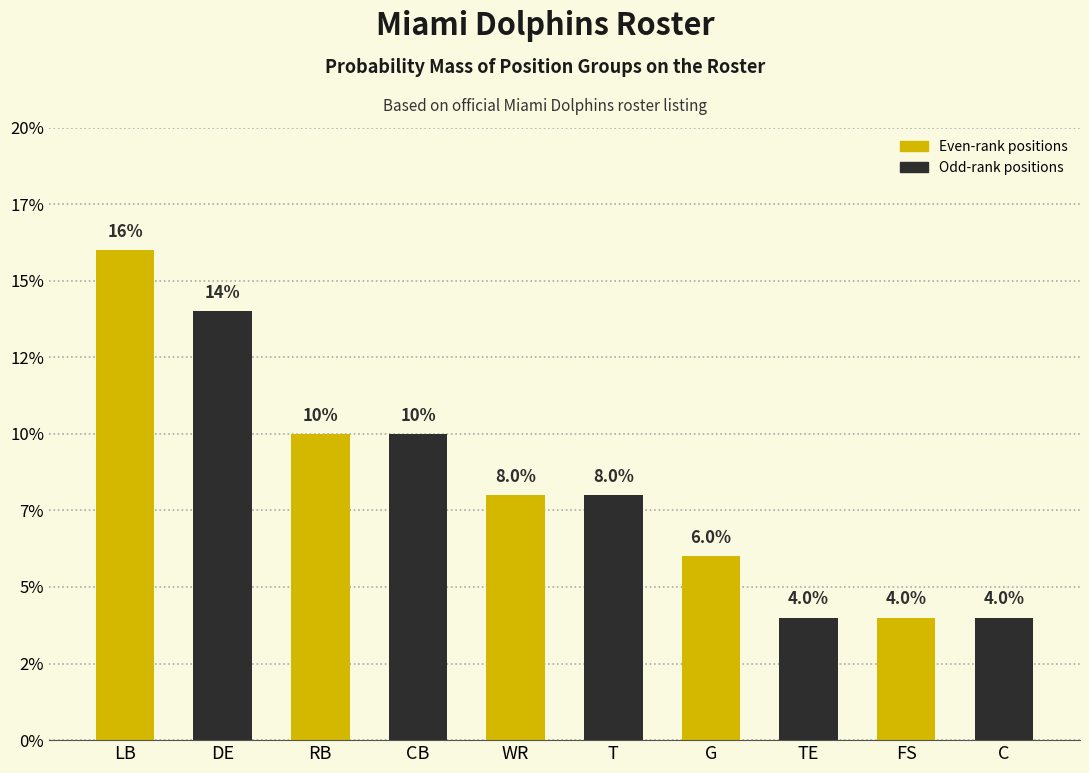

Does the chart contain any negative values?

No